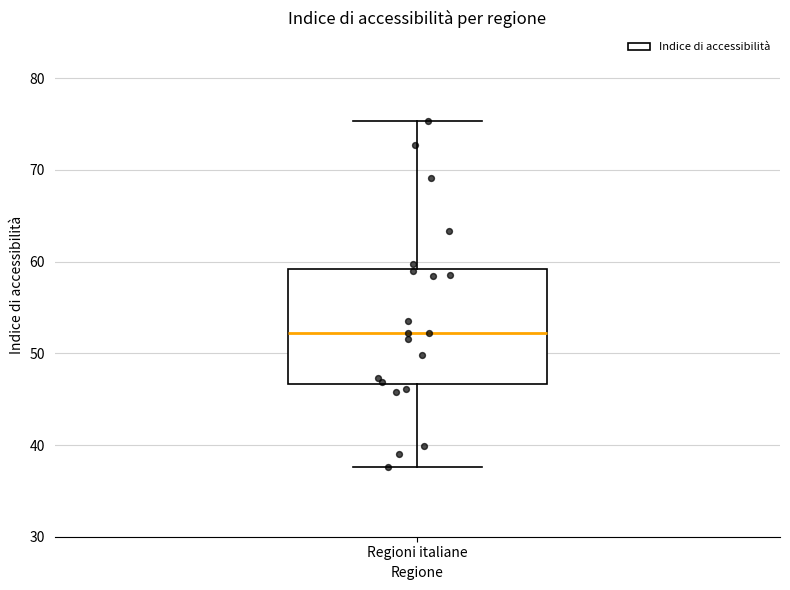

Where is the upper edge of the box for Regioni italiane on the y-axis? The values are not printed on the chart, so give them approximately, as read against the axis.

59